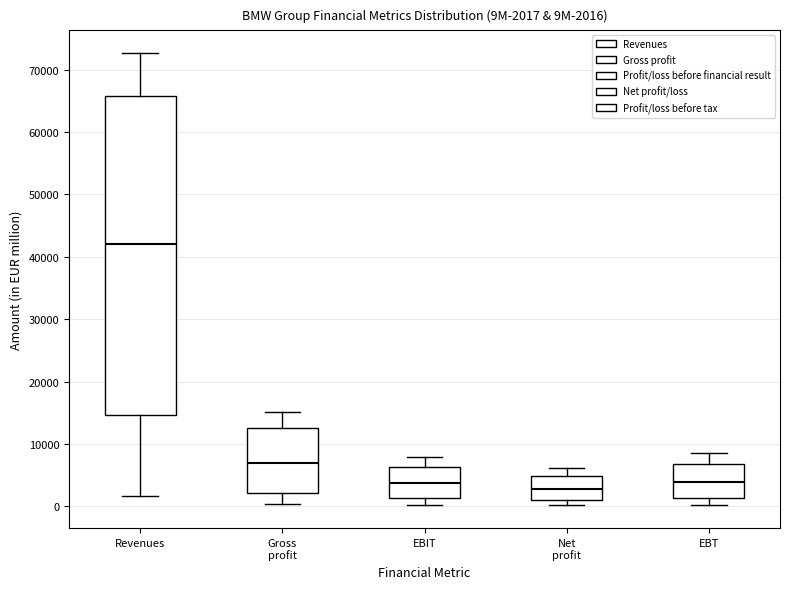

Which box is the tallest, from its lower edge to its upper edge?

Revenues